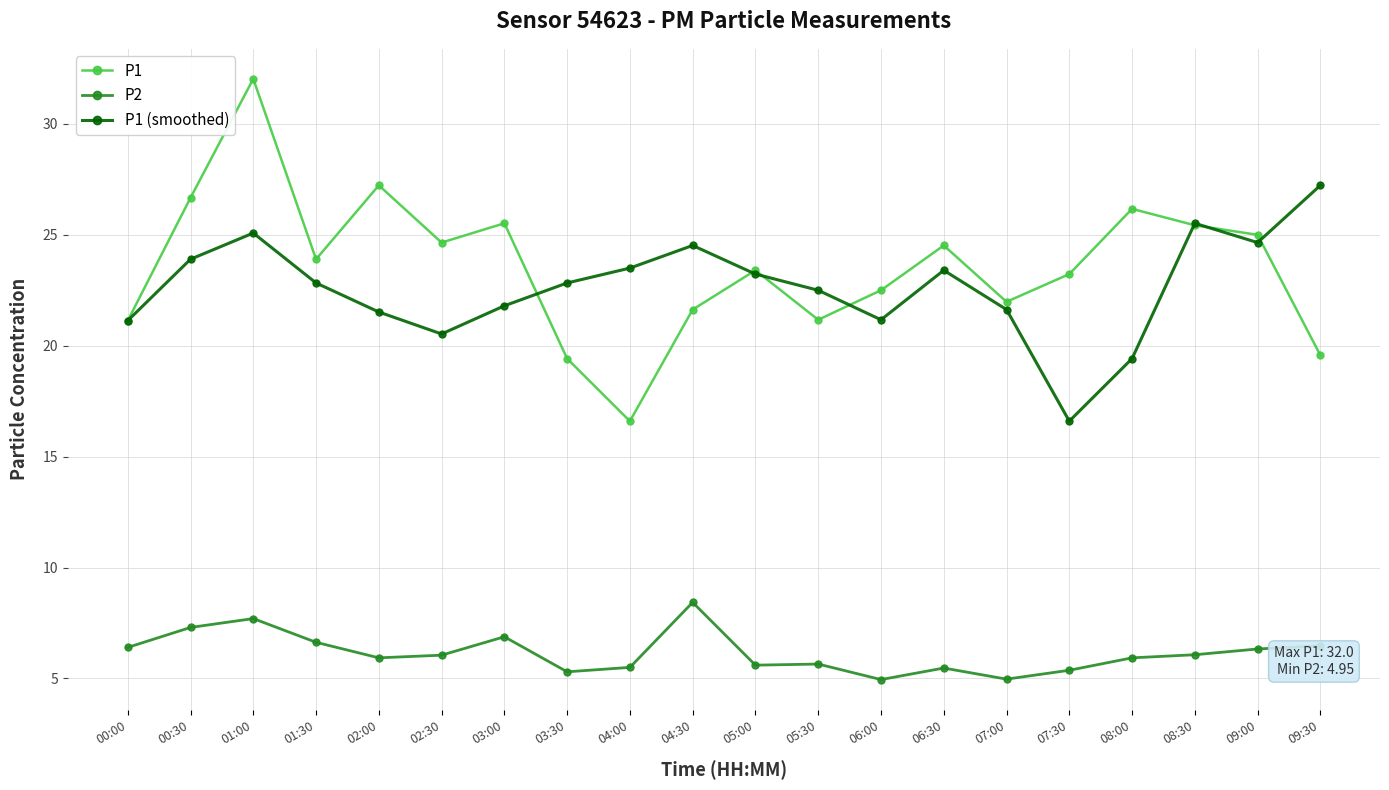

After their last crossing, which series has the higher values: P1 or P1 (smoothed)?

P1 (smoothed)